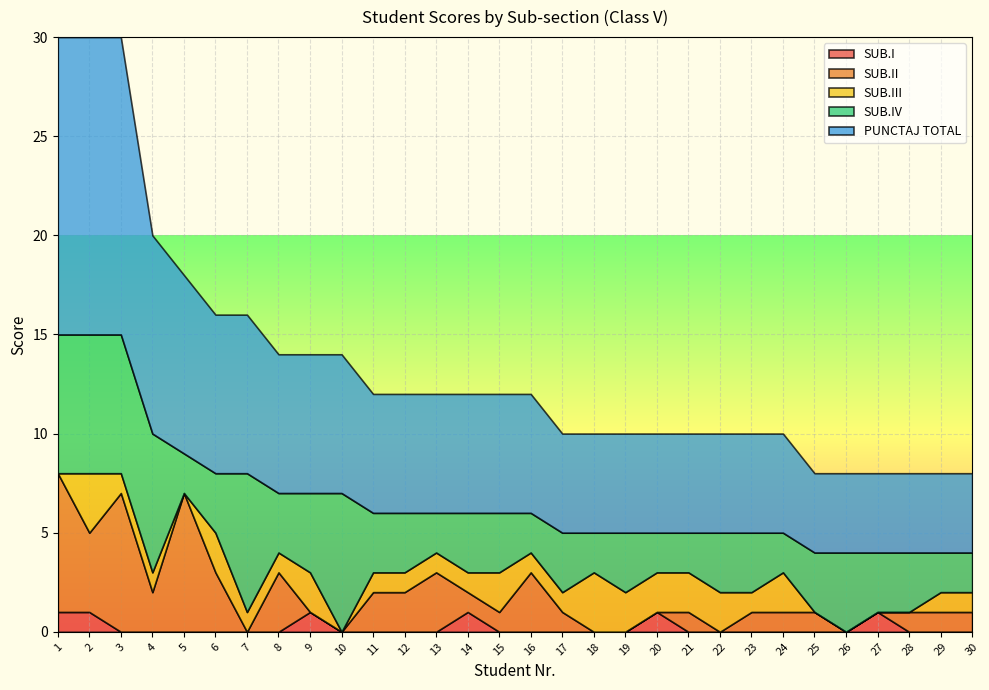

At 29, list the series in order from largest to smallest.

PUNCTAJ TOTAL, SUB.IV, SUB.II, SUB.III, SUB.I